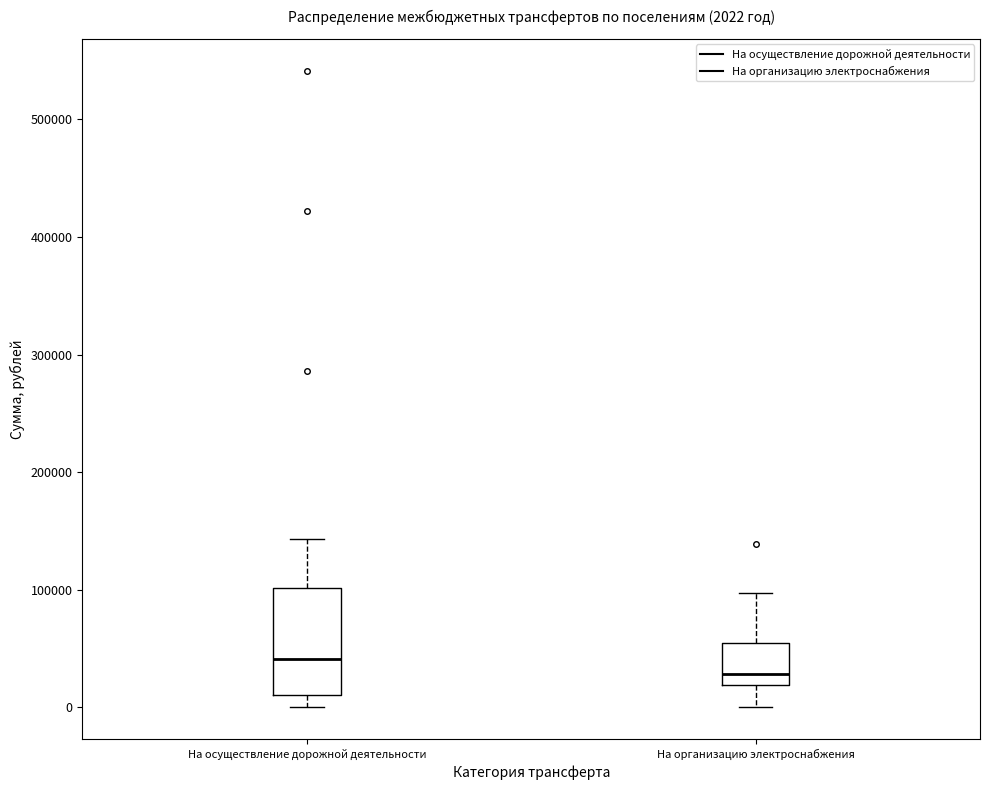

Which box is the tallest, from its lower edge to its upper edge?

На осуществление дорожной деятельности